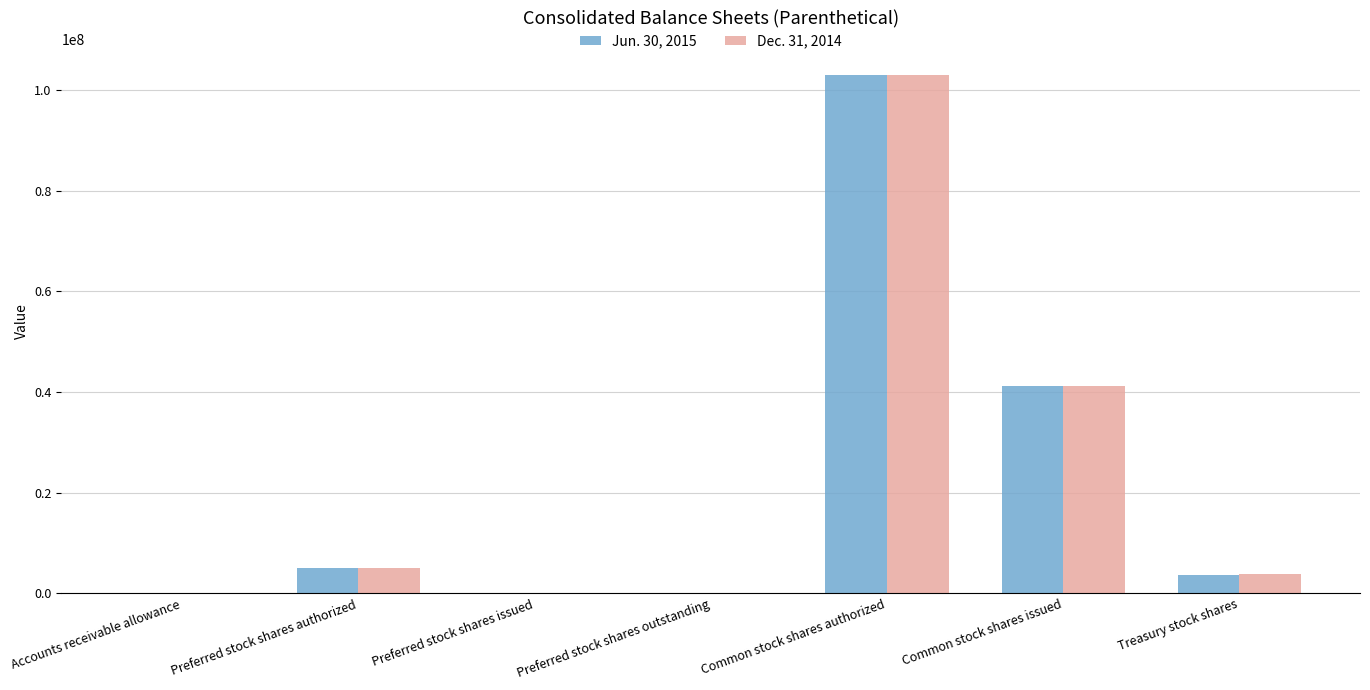

True or false: Jun. 30, 2015 has a value of 46126733 at Preferred stock shares issued.

False